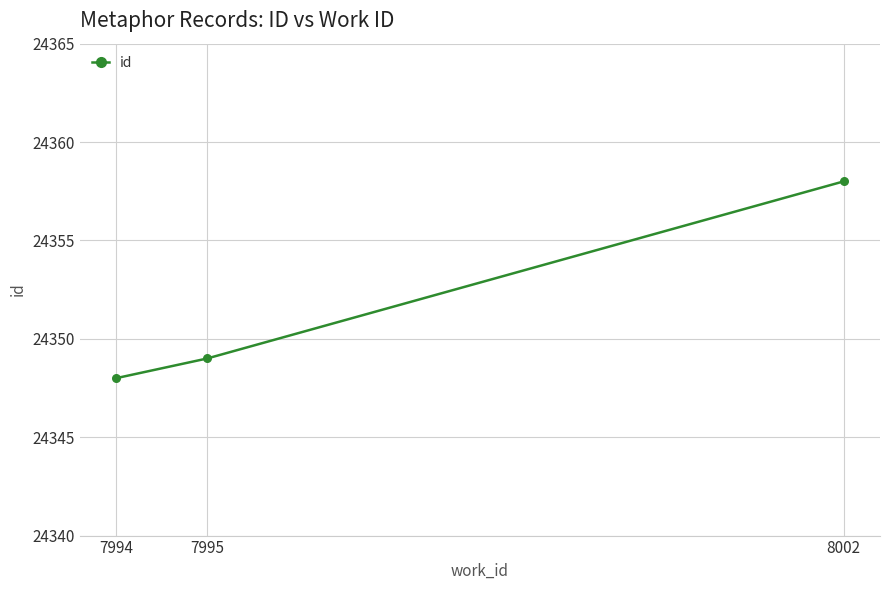

Approximately how many times larger is the value at 8002 compared to 7995?

1.0